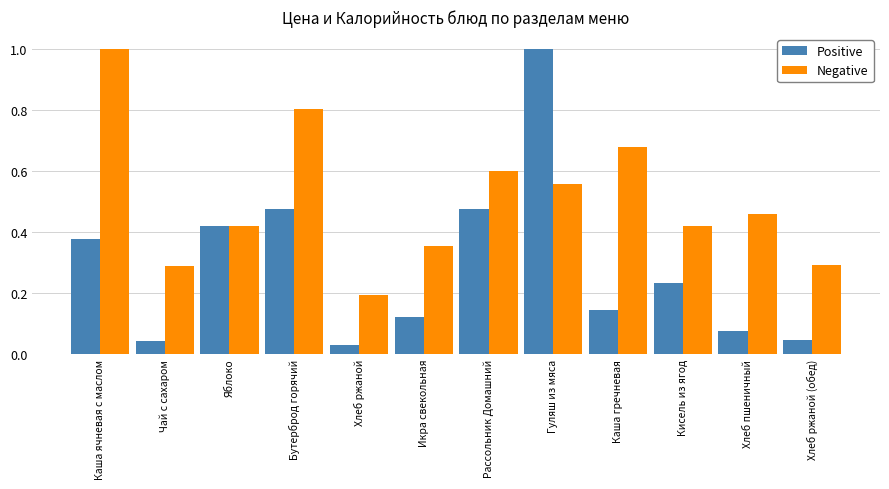

What is the sum of the Negative values at Бутерброд горячий and Каша гречневая?

1.5